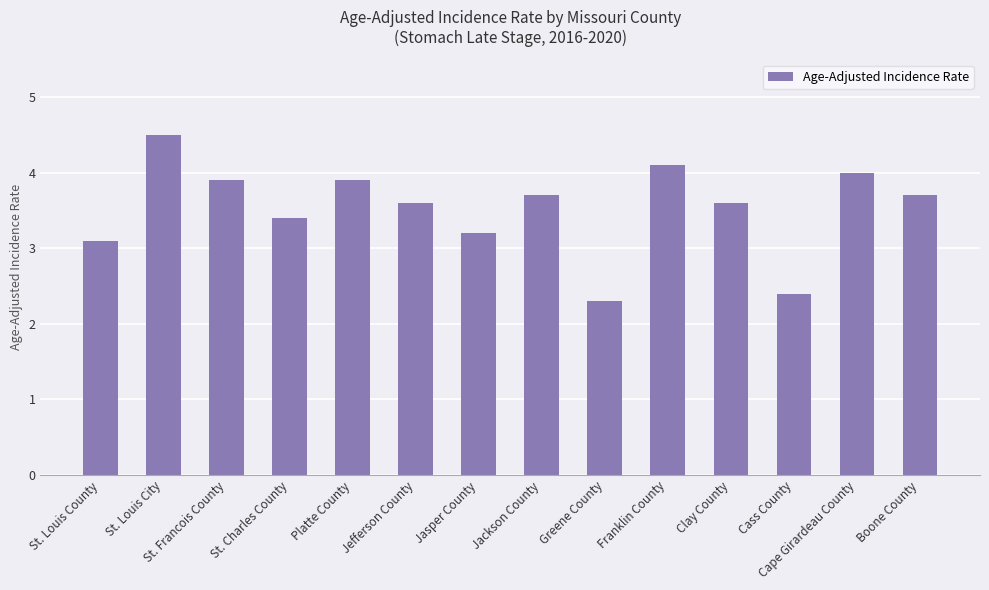

Reading right to left, transcribe all the data shown in this chart.

Boone County=3.7	Cape Girardeau County=4.0	Cass County=2.4	Clay County=3.6	Franklin County=4.1	Greene County=2.3	Jackson County=3.7	Jasper County=3.2	Jefferson County=3.6	Platte County=3.9	St. Charles County=3.4	St. Francois County=3.9	St. Louis City=4.5	St. Louis County=3.1